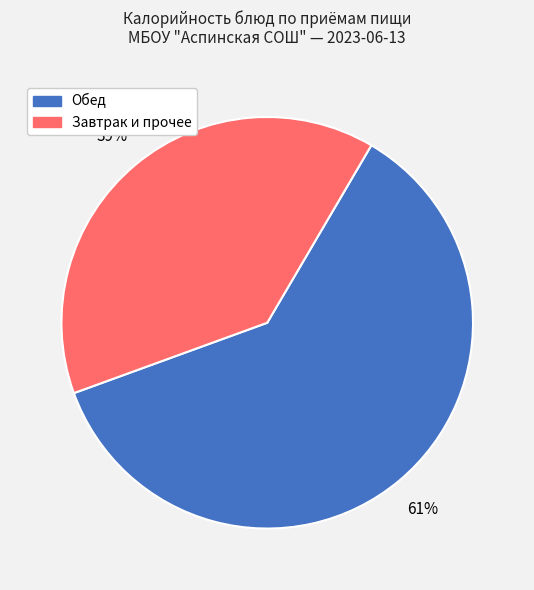

Rank the categories by value from highest to lowest.

Обед, Завтрак и прочее